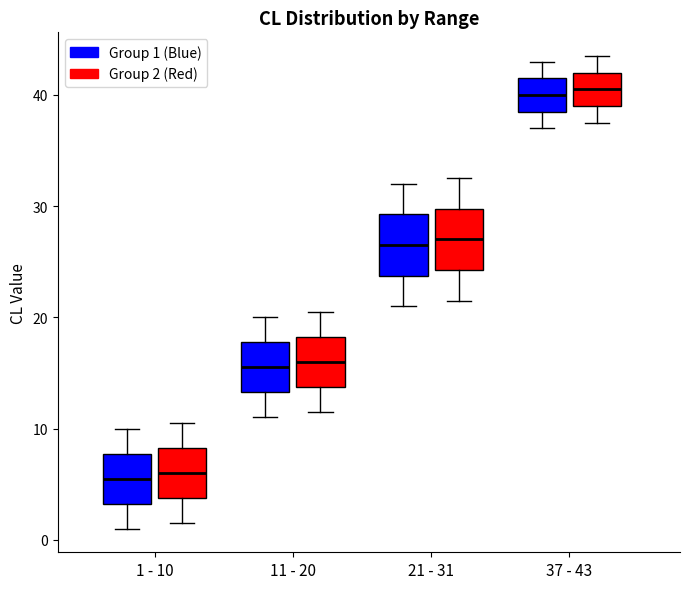

Reading left to right, read every box against the y-axis: the position of its median line, the range the box covers, and the ends of its whiskers. The values are not printed on the chart, so give them approximately, as read against the axis.

1 - 10 (Group 1 (Blue)): median 6, box 3 to 8, whiskers 1 to 10
1 - 10 (Group 2 (Red)): median 6, box 4 to 8, whiskers 2 to 11
11 - 20 (Group 1 (Blue)): median 16, box 13 to 18, whiskers 11 to 20
11 - 20 (Group 2 (Red)): median 16, box 14 to 18, whiskers 12 to 21
21 - 31 (Group 1 (Blue)): median 27, box 24 to 29, whiskers 21 to 32
21 - 31 (Group 2 (Red)): median 27, box 24 to 30, whiskers 22 to 33
37 - 43 (Group 1 (Blue)): median 40, box 39 to 42, whiskers 37 to 43
37 - 43 (Group 2 (Red)): median 41, box 39 to 42, whiskers 38 to 44